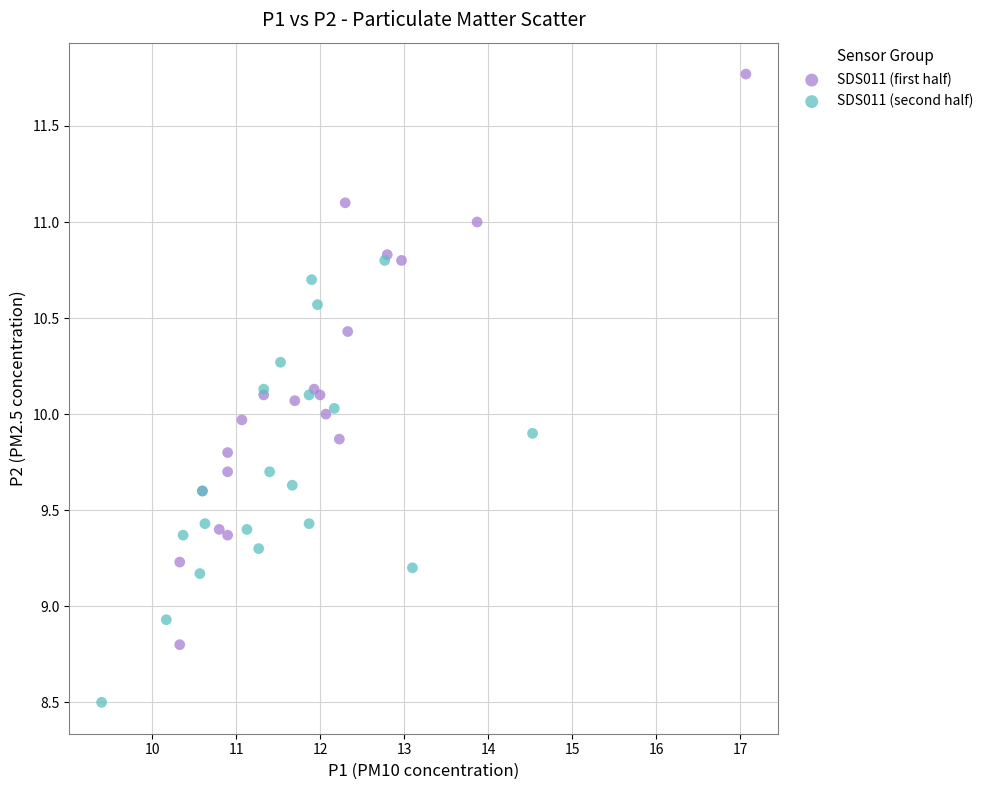

Which series has the widest spread of Y values?

SDS011 (first half)